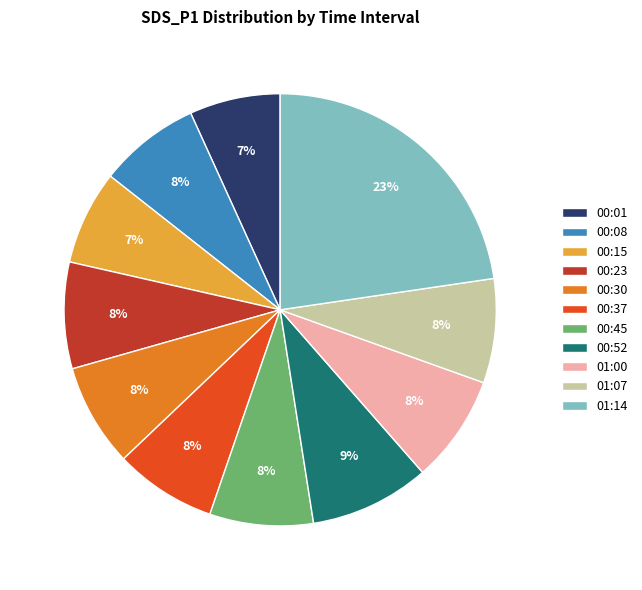

What is the largest slice in the pie chart?

01:14